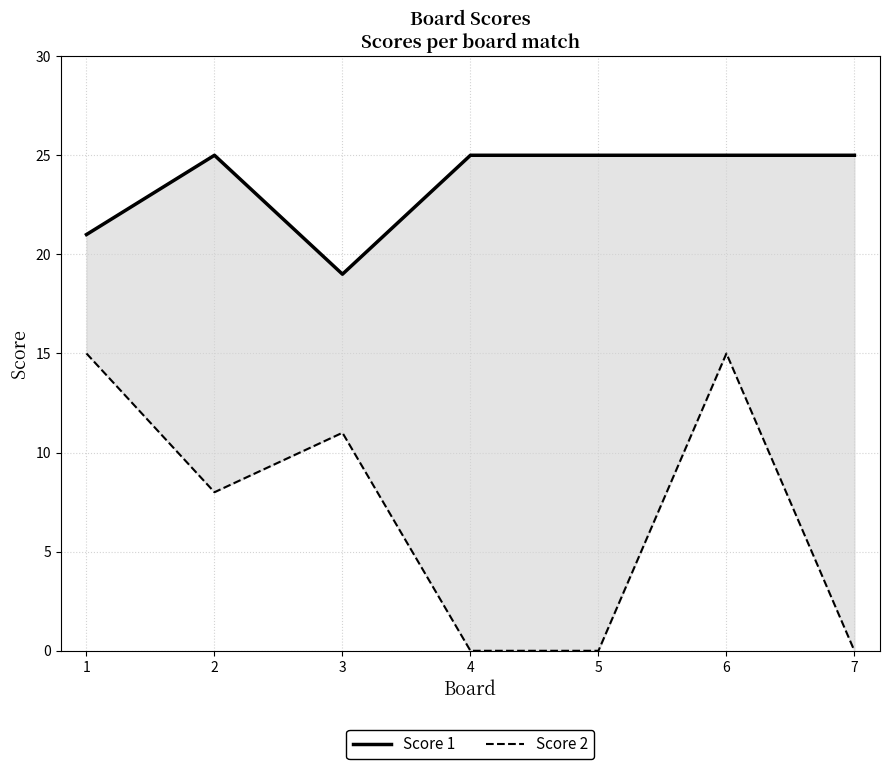

True or false: Score 2 has a value of 3 at 3.

False